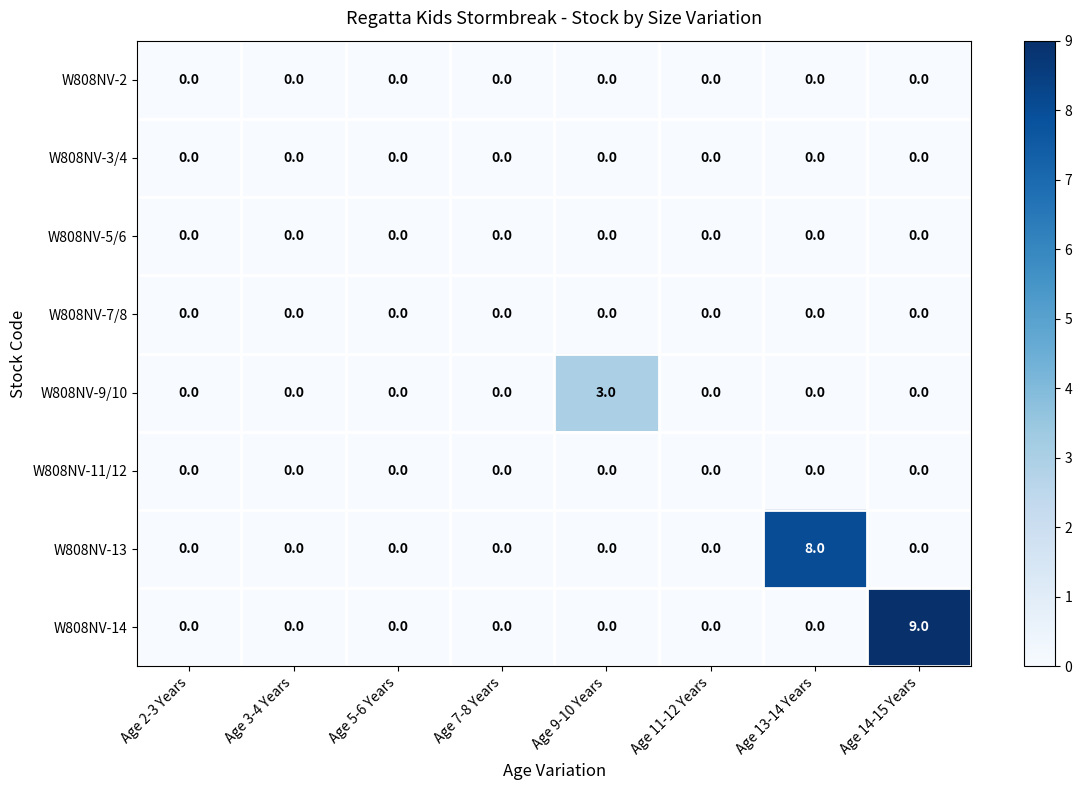

The W808NV-9/10 series shows 3 at Age 9-10 Years. True or false?

True